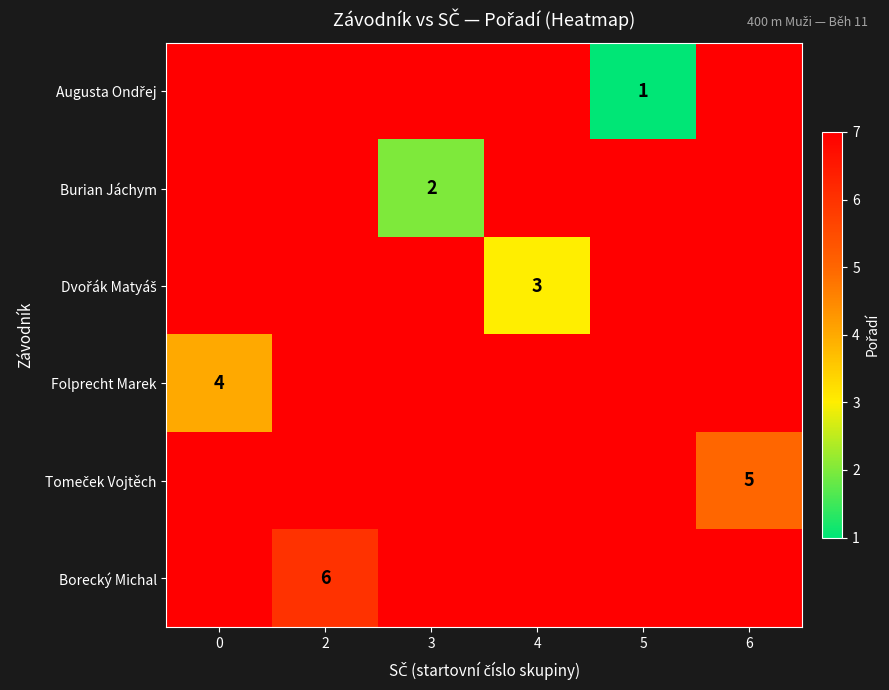

At which category is the sum across all series the highest?

2